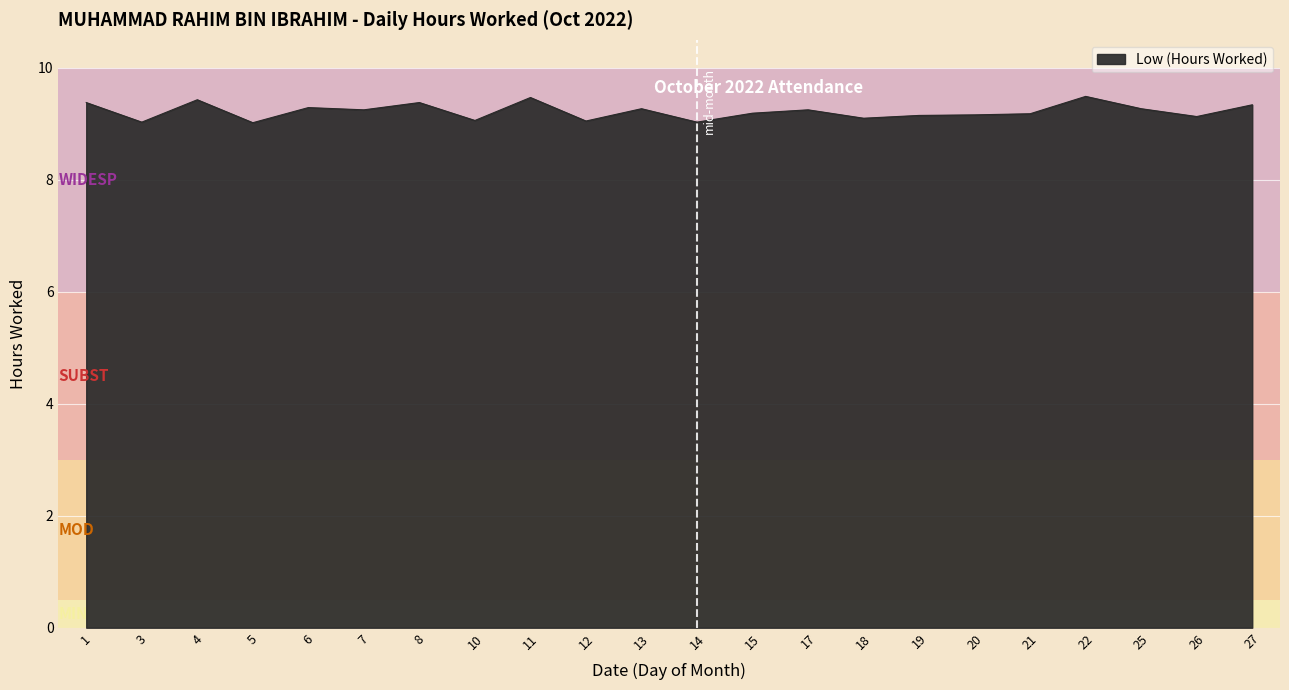

The value at 6 is 12.2. True or false?

False